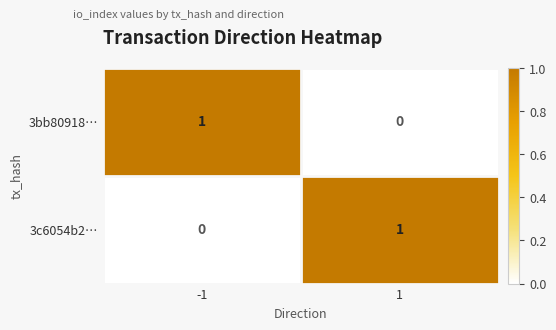

Reading left to right, list all the values displayed in this chart.

3bb80918…: 1	0
3c6054b2…: 0	1